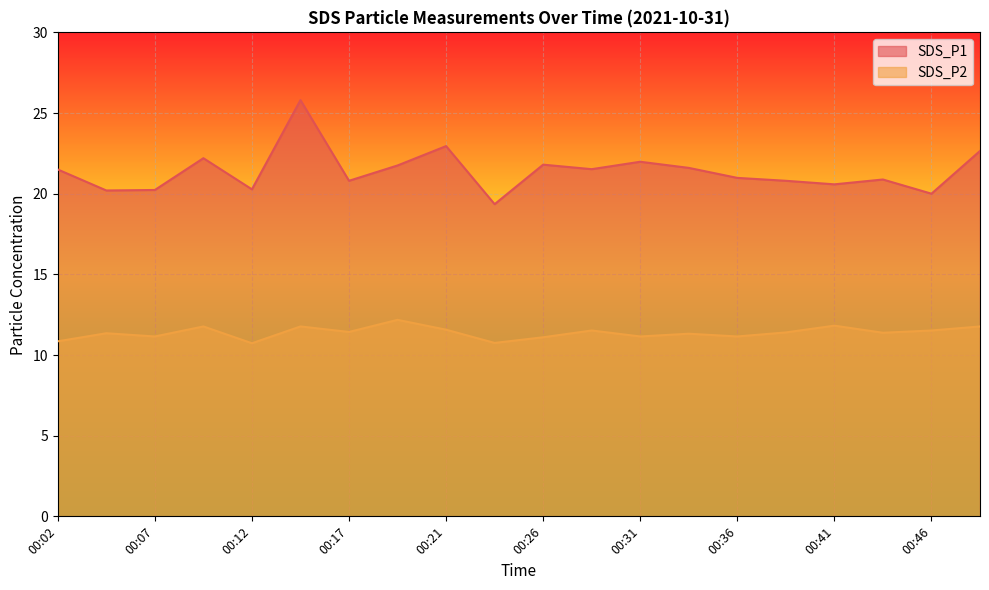

What value does the SDS_P2 series have at 00:24?

10.8